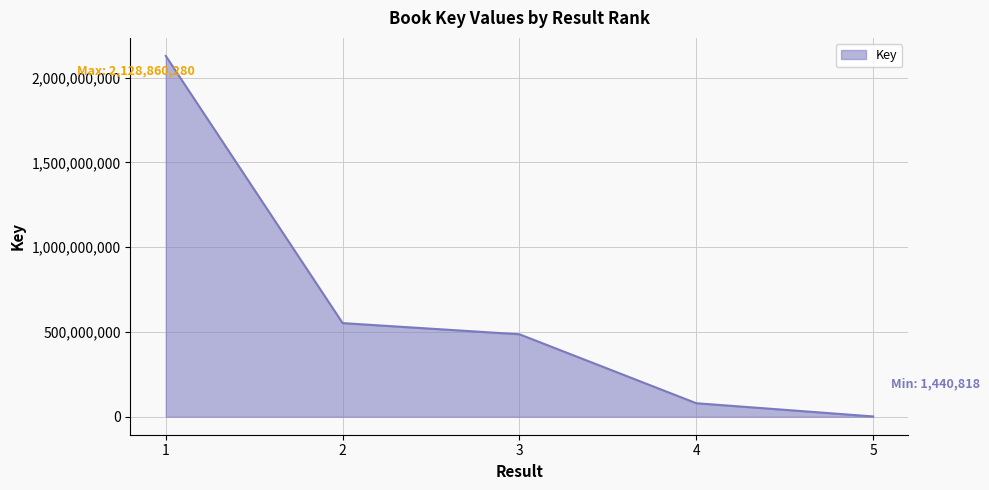

True or false: the data shows 1440818 at 5.

True